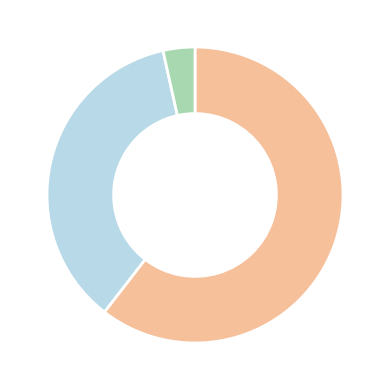

Is there any slice that represents more than half of the pie?

Yes